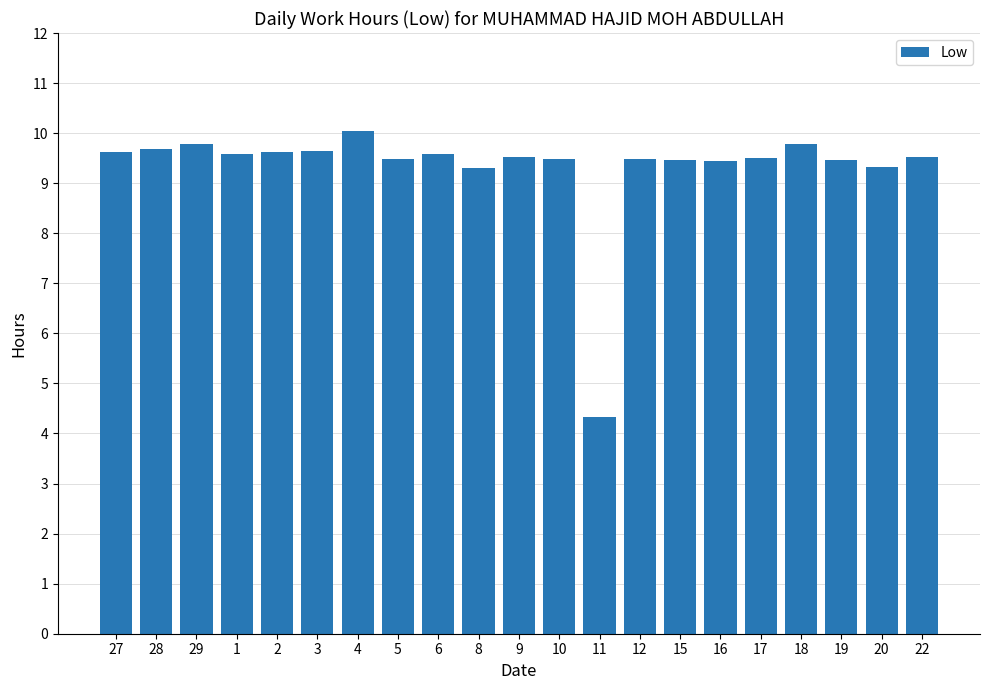

What is the sum of the values at 16 and 27?

19.1